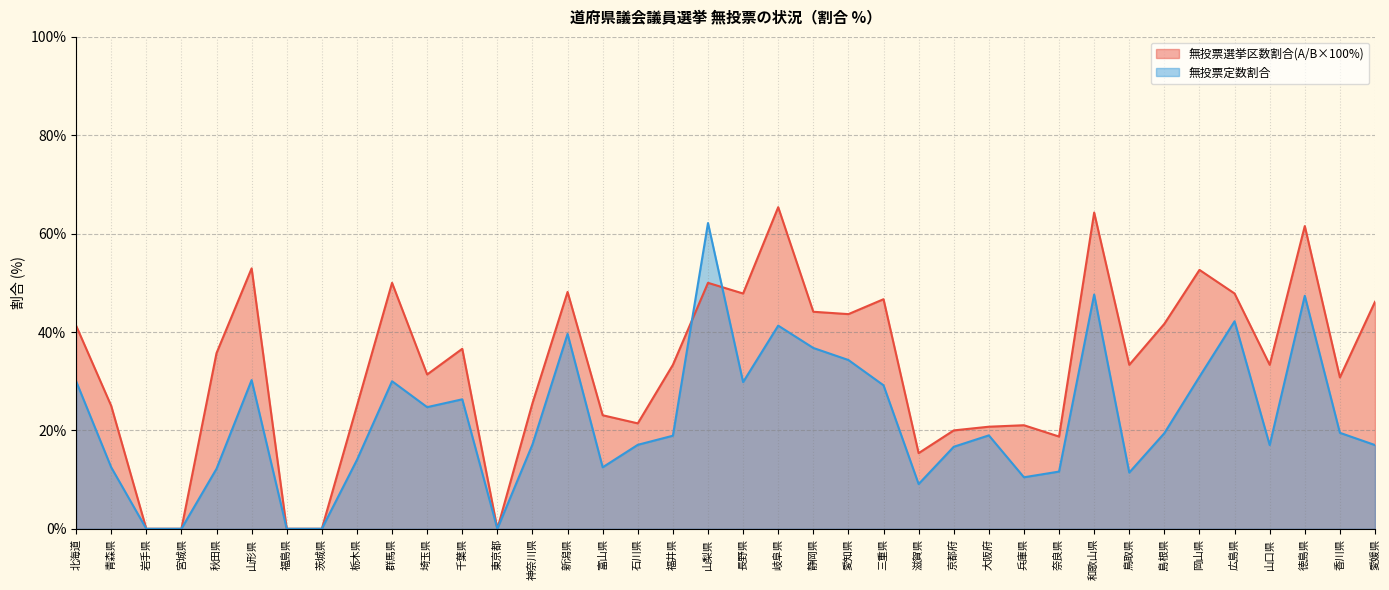

How many data points in 無投票定数割合 are less than 18?

18